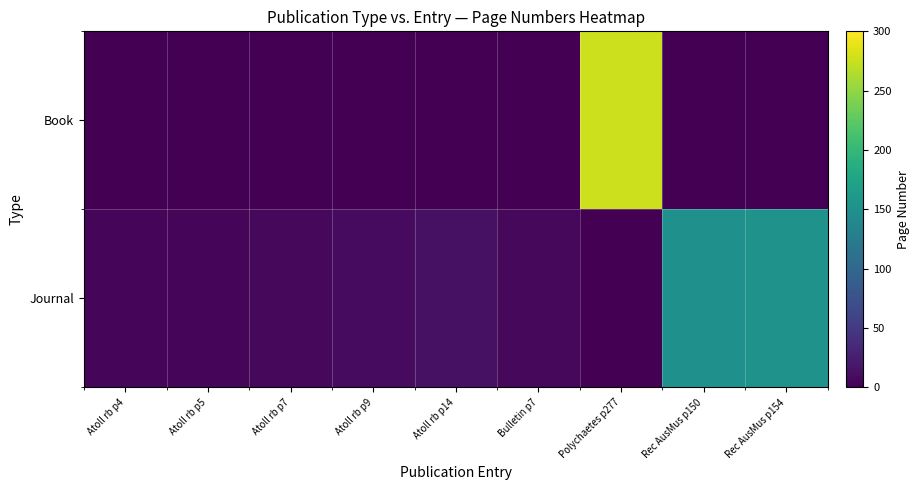

Rank the series by their average value, from highest to lowest.

Journal, Book